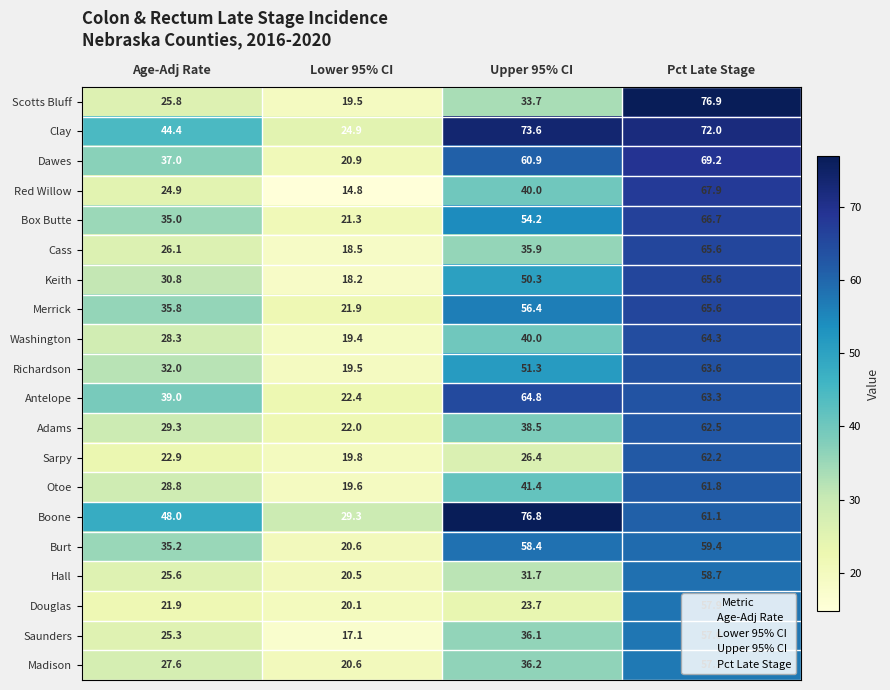

What is the minimum value shown in the chart?

14.8